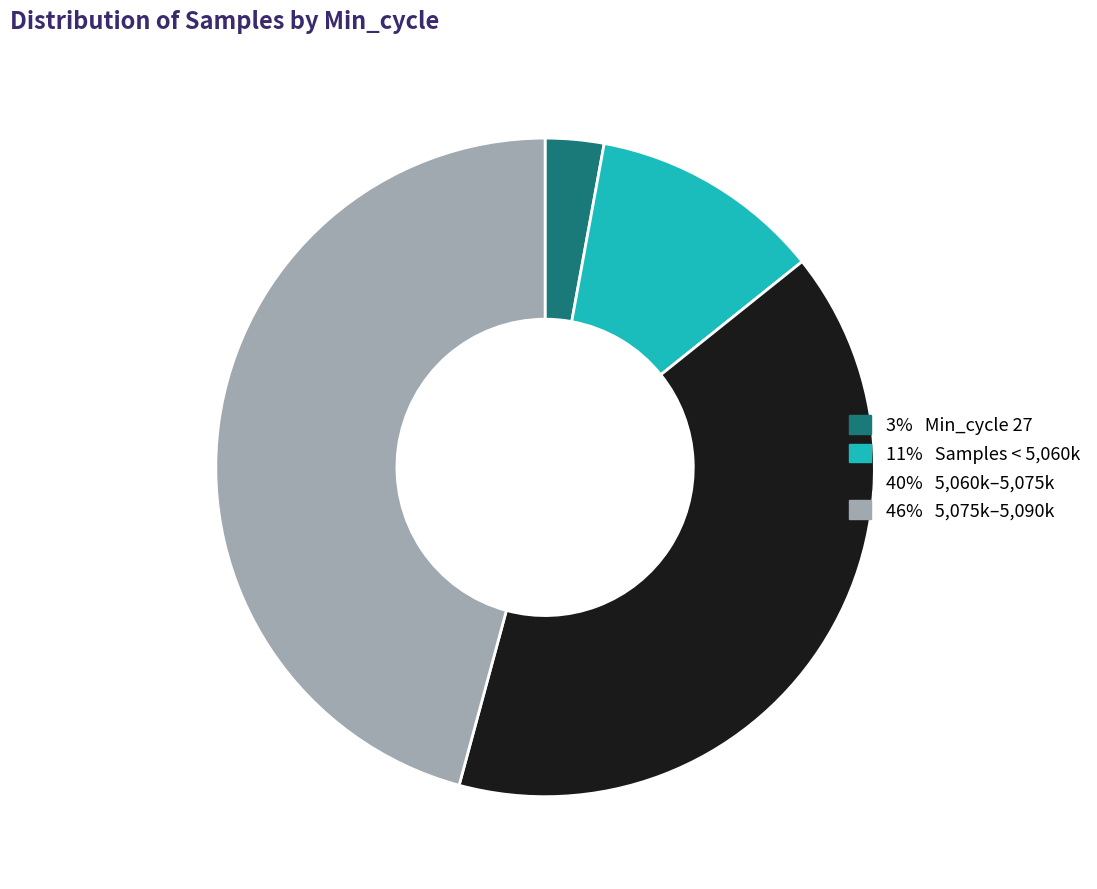

Is there a majority slice in this chart?

No